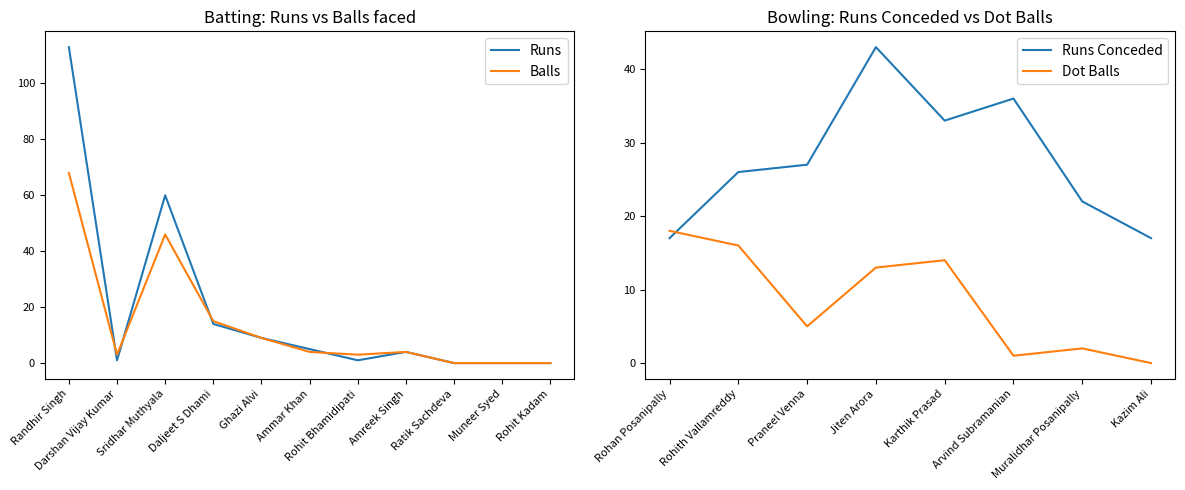

At how many categories does at least one series exceed 108?

1